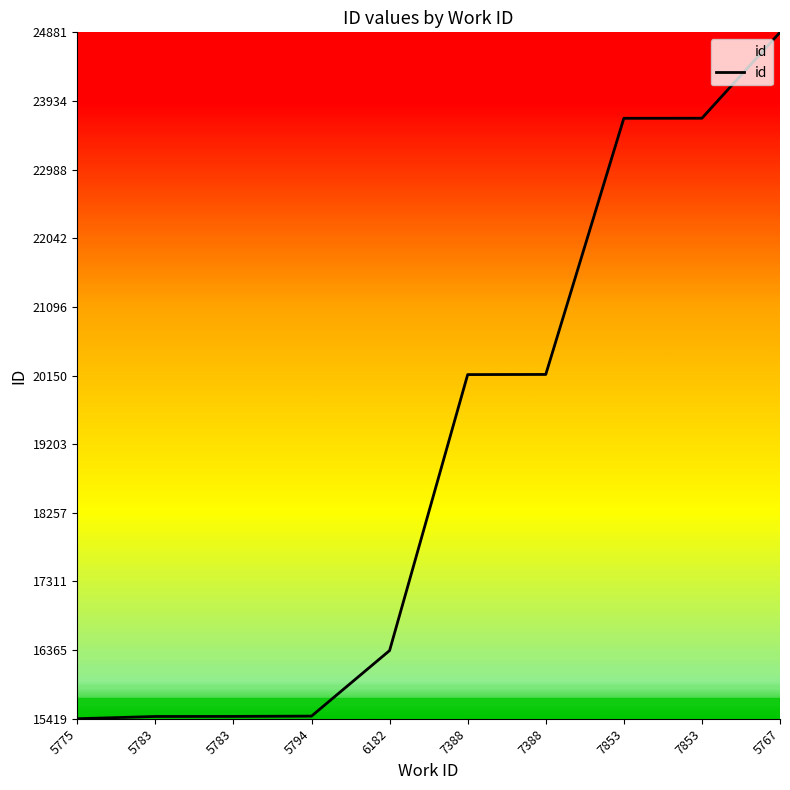

Rank the categories by value from lowest to highest.

5775, 5783, 5783, 5794, 6182, 7388, 7388, 7853, 7853, 5767